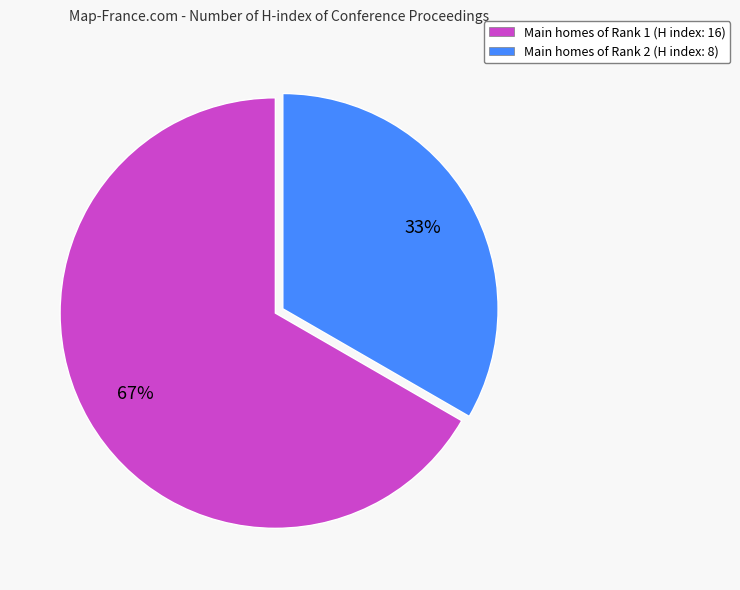

To the nearest percent, what is the average slice percentage?

50%